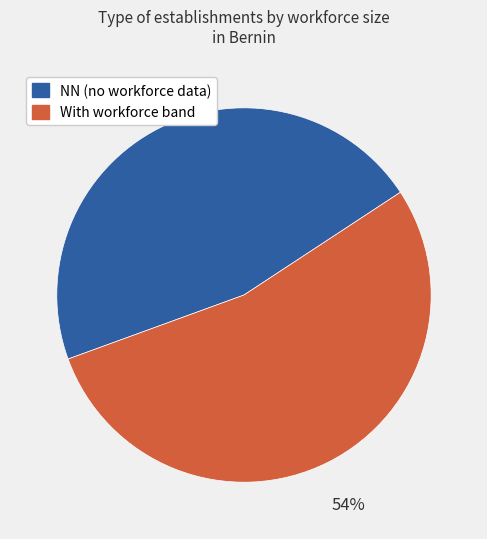

To the nearest percent, what is the average slice percentage?

50%